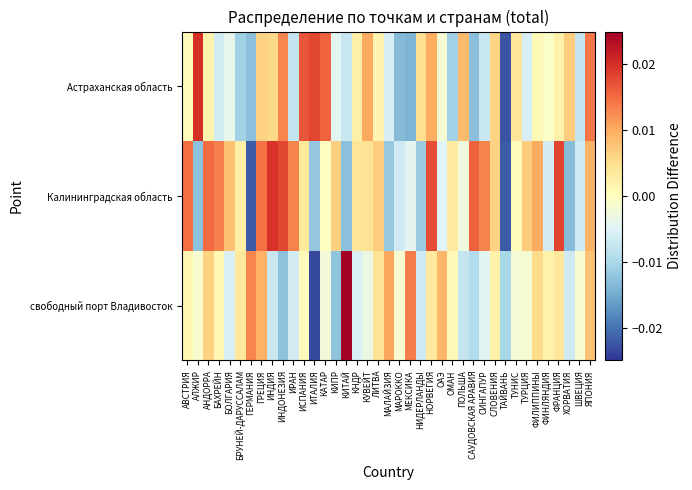

Between ГРЕЦИЯ and ИСПАНИЯ, which is larger?

ГРЕЦИЯ